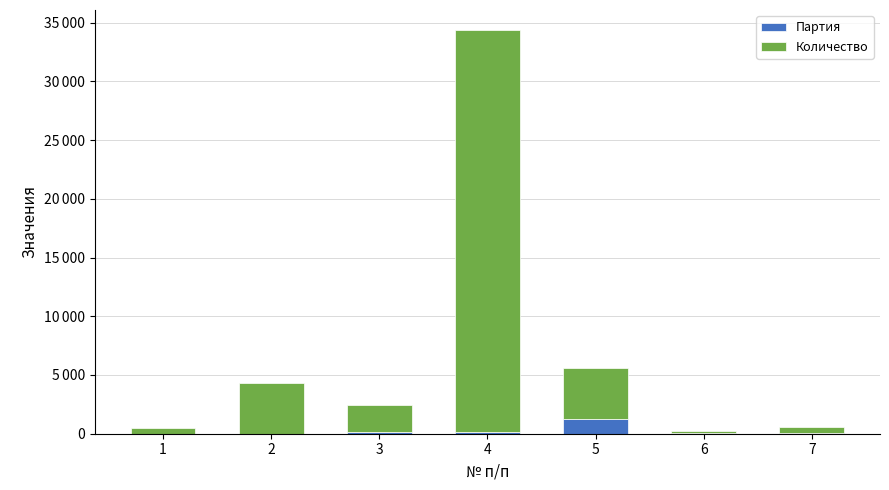

At which label does Партия reach its peak?

5